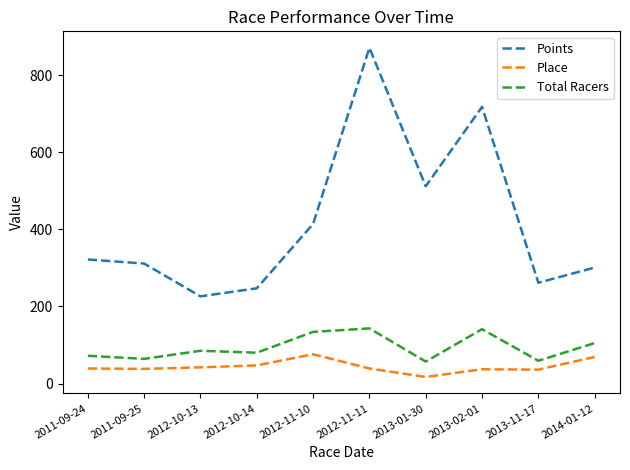

What is the average value of the Place series?

44.0